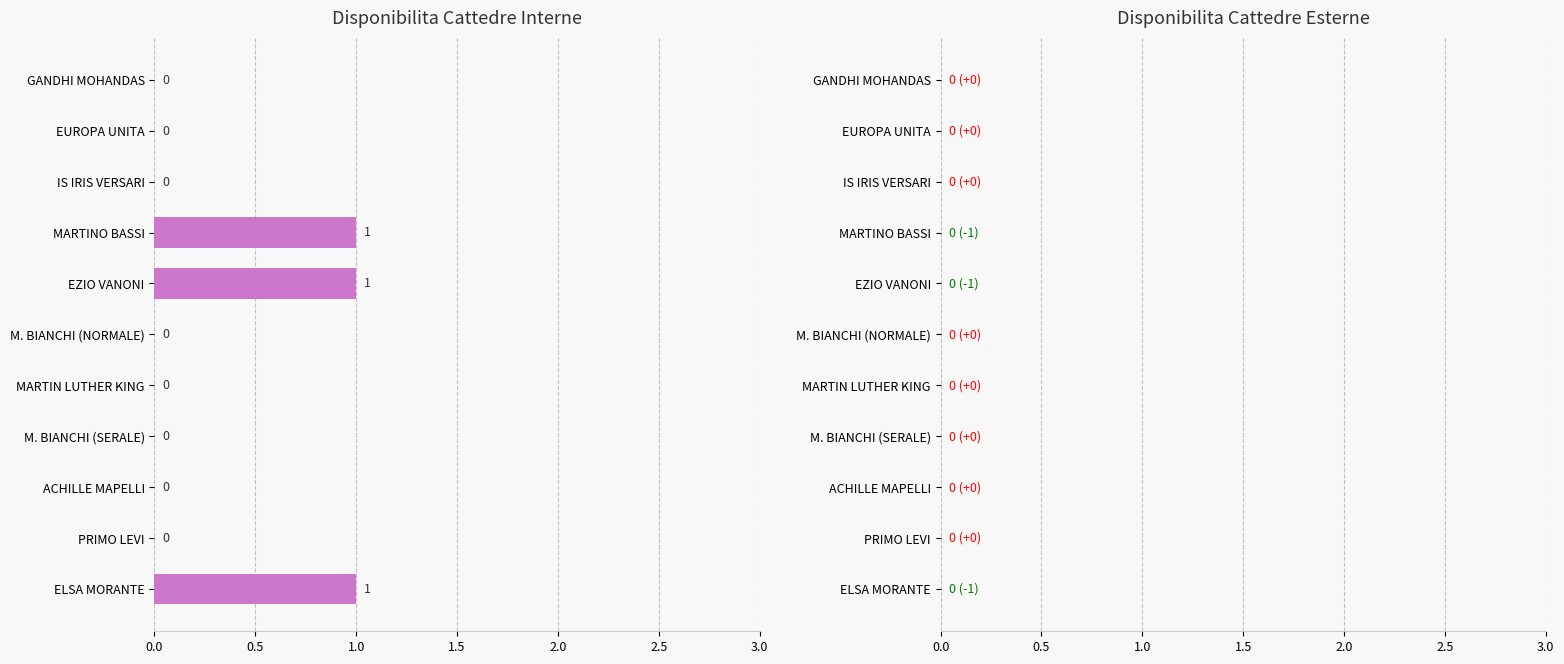

Approximately how many times larger is the value at EZIO VANONI compared to ELSA MORANTE?

1.0